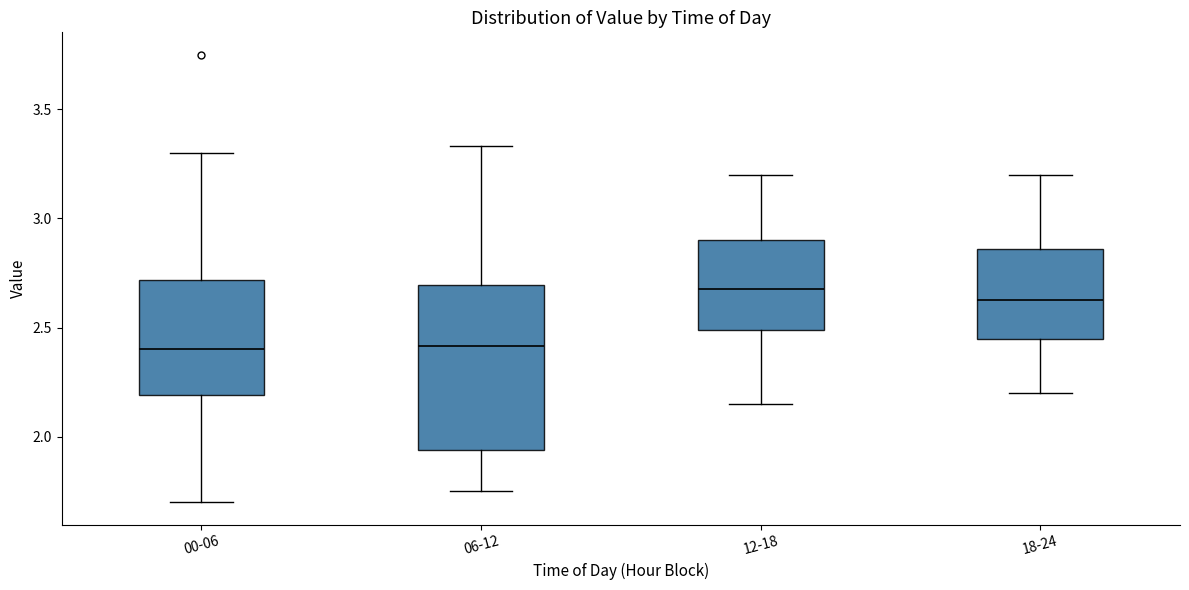

Reading left to right, transcribe this box plot: for each box, give where its median line is, the range the box spans, and where its two whiskers end, as read against the y-axis. The values are not printed on the chart, so give them approximately, as read against the axis.

00-06: median 2.40, box 2.20 to 2.70, whiskers 1.70 to 3.30
06-12: median 2.40, box 1.95 to 2.70, whiskers 1.75 to 3.35
12-18: median 2.70, box 2.50 to 2.90, whiskers 2.15 to 3.20
18-24: median 2.65, box 2.45 to 2.85, whiskers 2.20 to 3.20